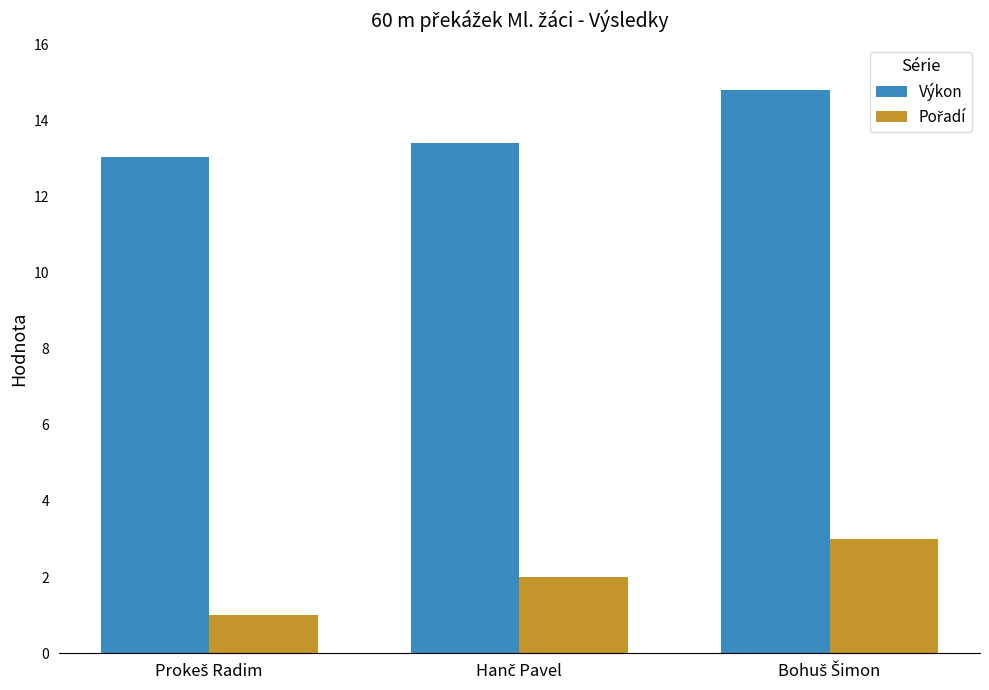

What is the minimum value shown in the chart?

1.0